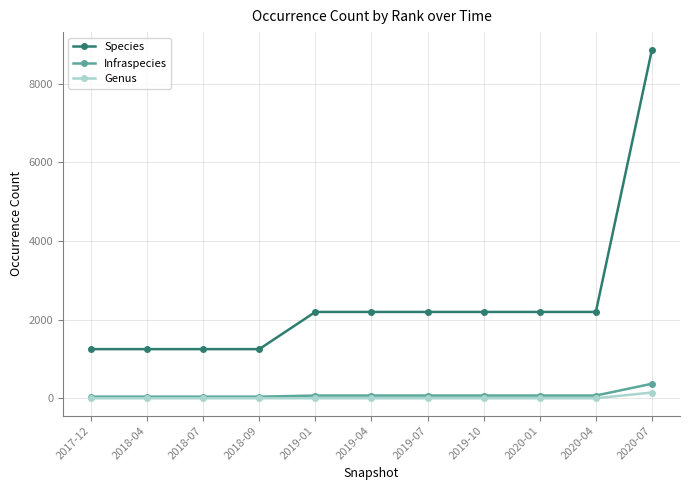

The value of Species at 2020-01 is 1533. True or false?

False